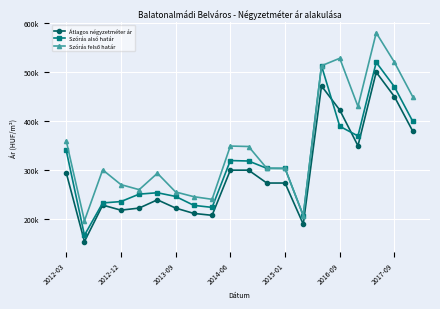

Does the chart have visible grid lines?

Yes